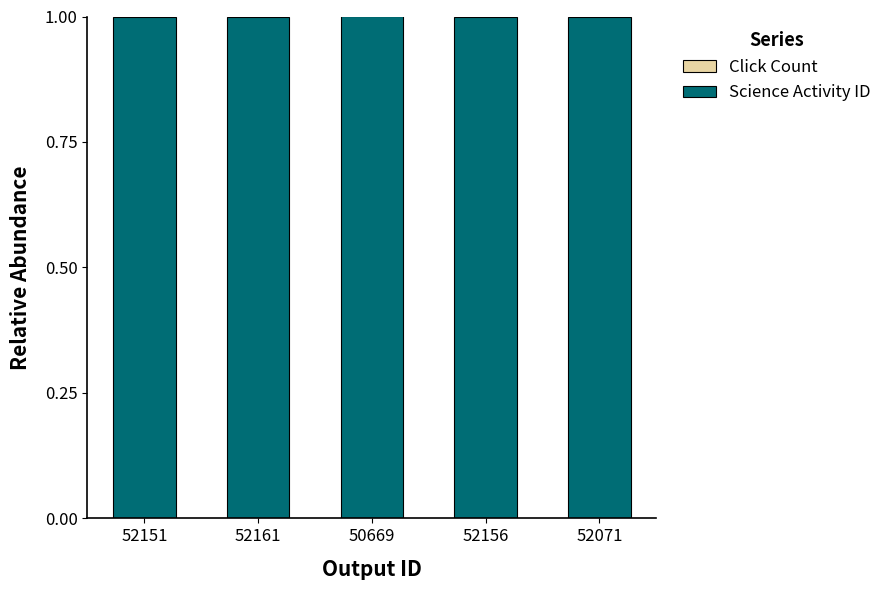

The Science Activity ID series shows 1.7 at 52161. True or false?

False